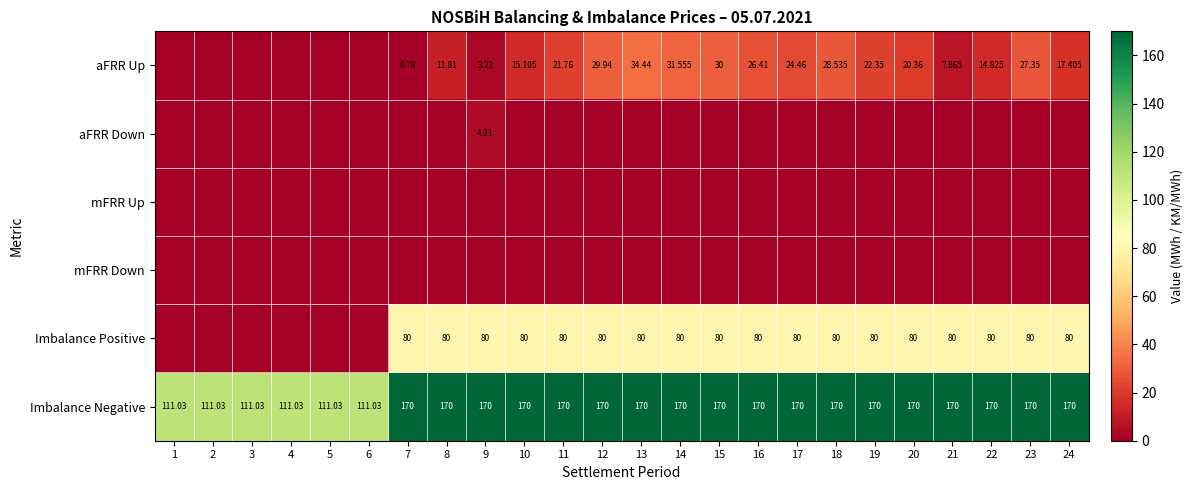

Where is aFRR Up nearest to the value 17?

24